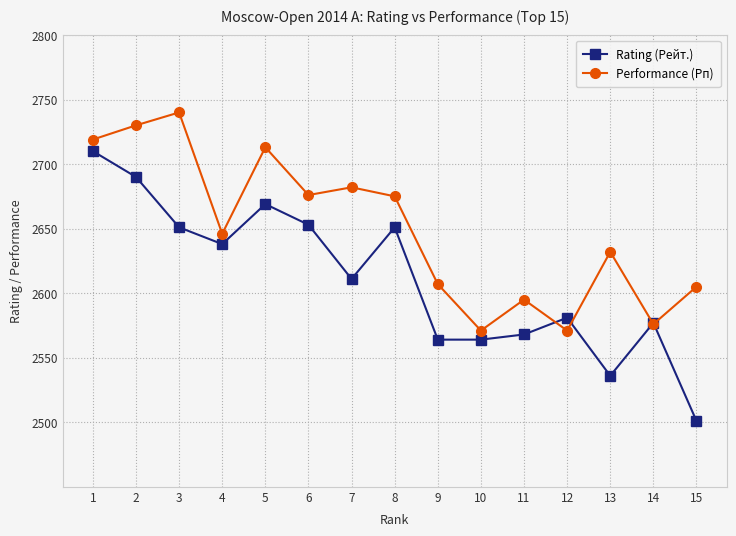

List the series in order of their peak value, lowest first.

Rating (Рейт.), Performance (Рп)